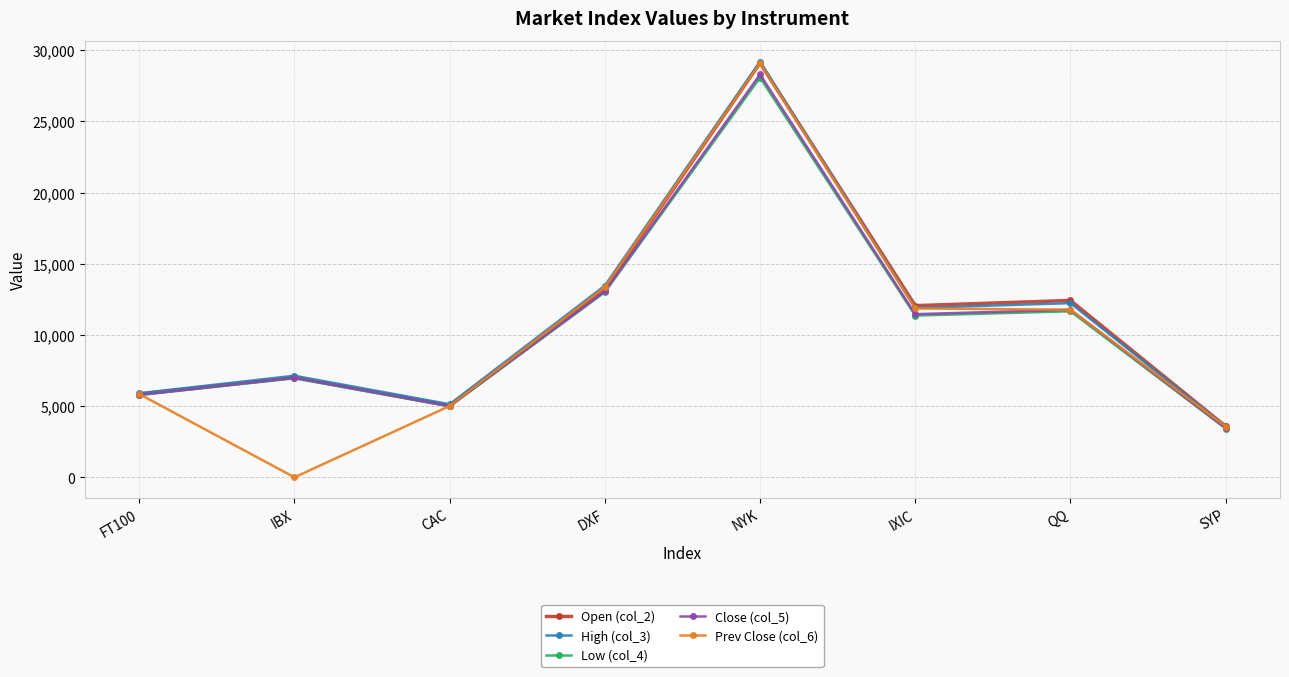

True or false: Low (col_4) and Close (col_5) intersect in this chart.

False